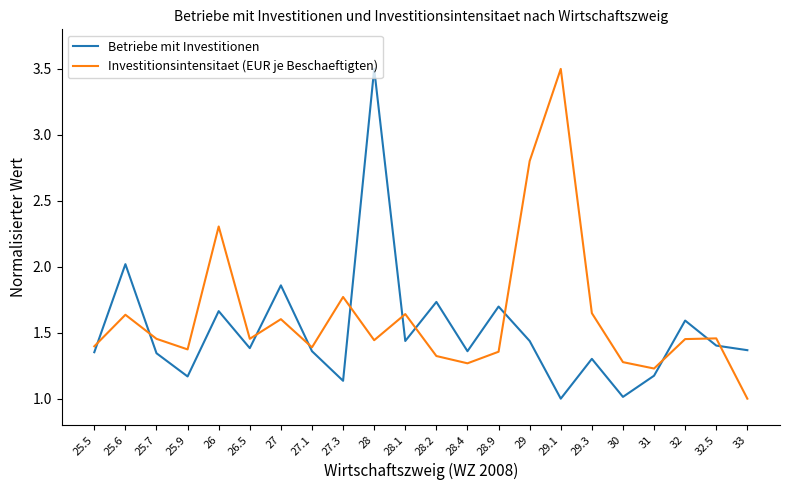

At which category does Betriebe mit Investitionen reach its first local peak?

25.6